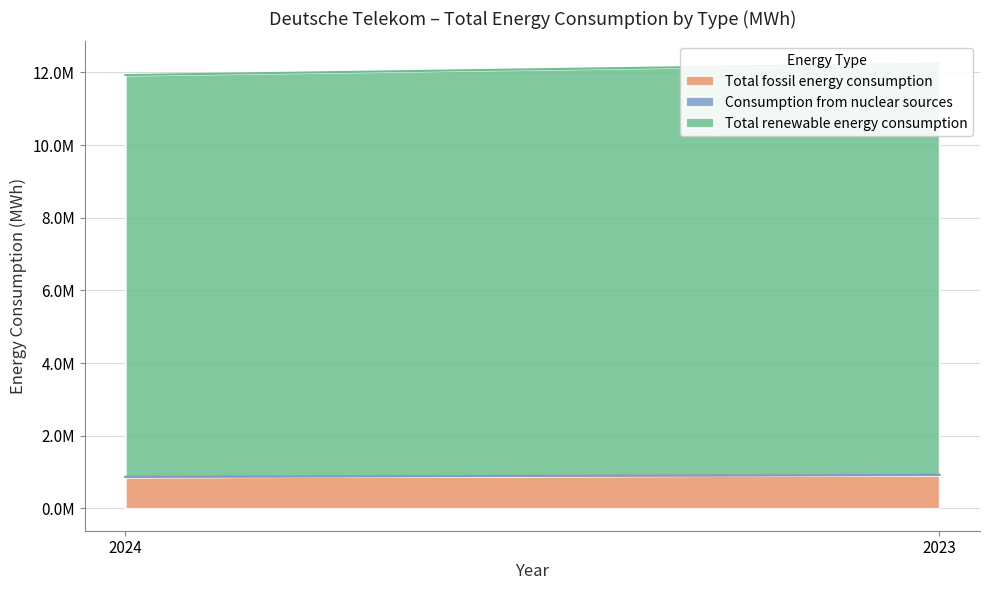

Reading right to left, what are all the values shown in this chart?

Total fossil energy consumption: 923195	870723
Consumption from nuclear sources: 0	0
Total renewable energy consumption: 11318086	11055011